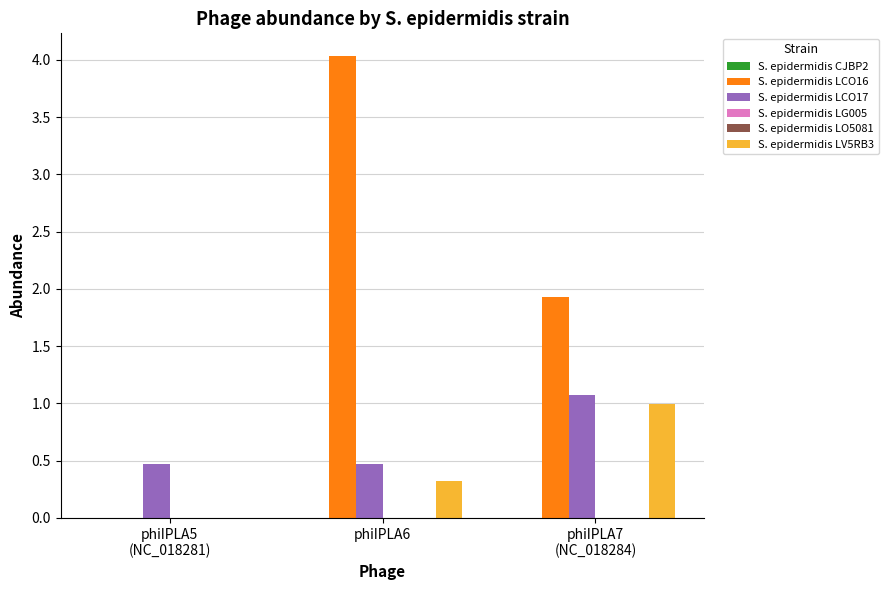

What is the sum of all S. epidermidis LV5RB3 values?

1.3